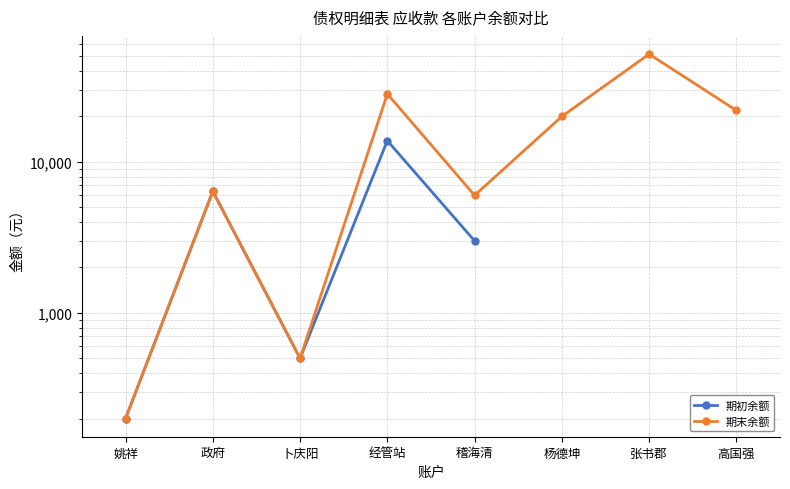

What is the minimum value shown in the chart?

200.0